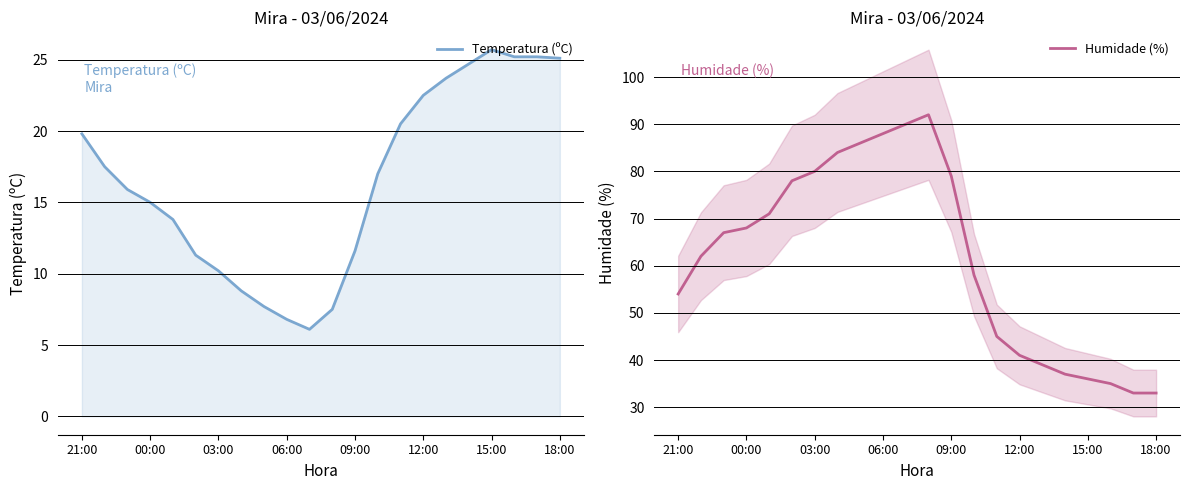

How many categories are shown in the chart?

22